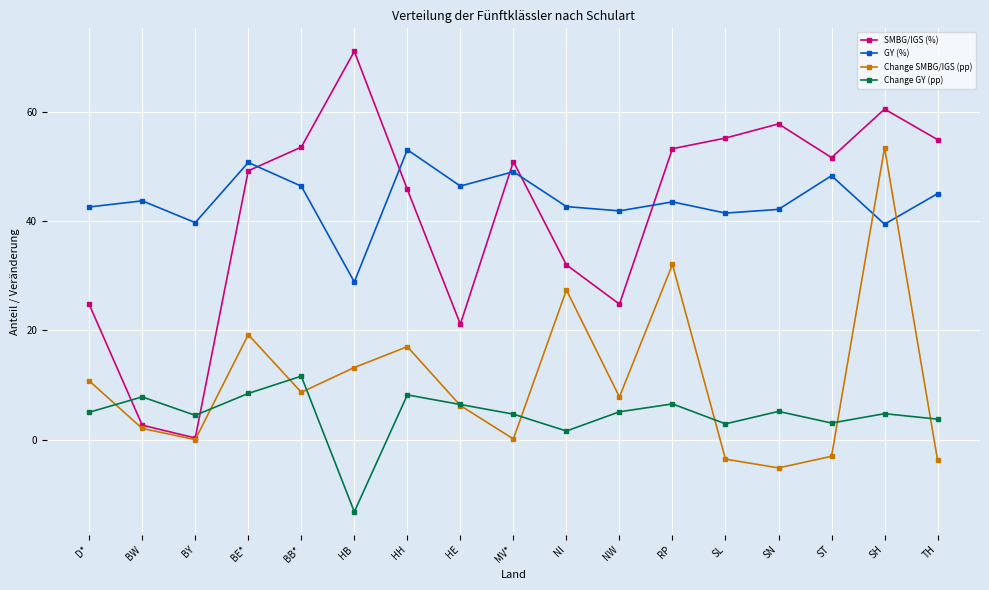

The GY (%) series shows 42.6 at D*. True or false?

True